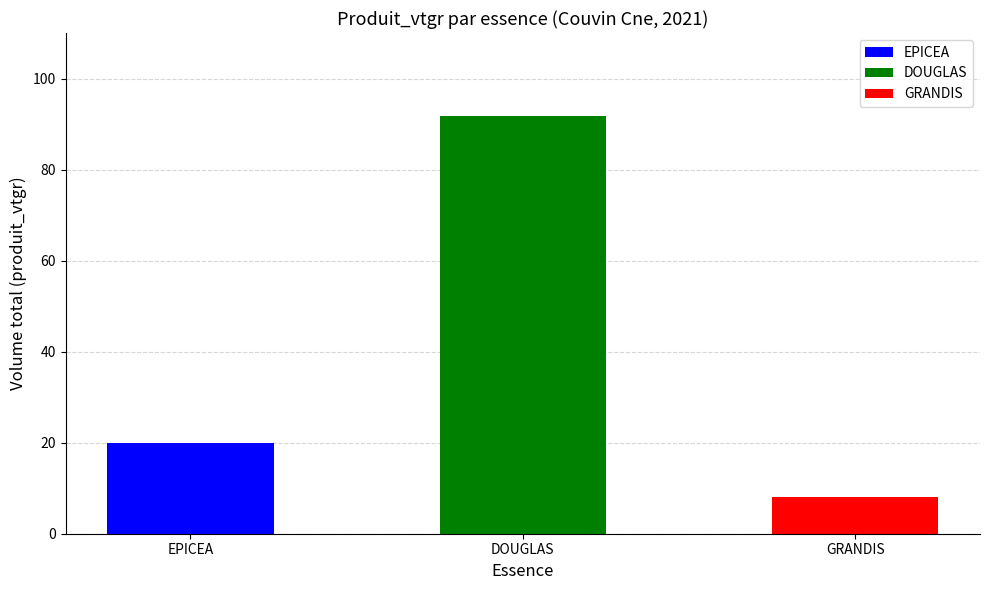

Is it true that the value at EPICEA (R:90-F:100)/120 is 1.3?

False